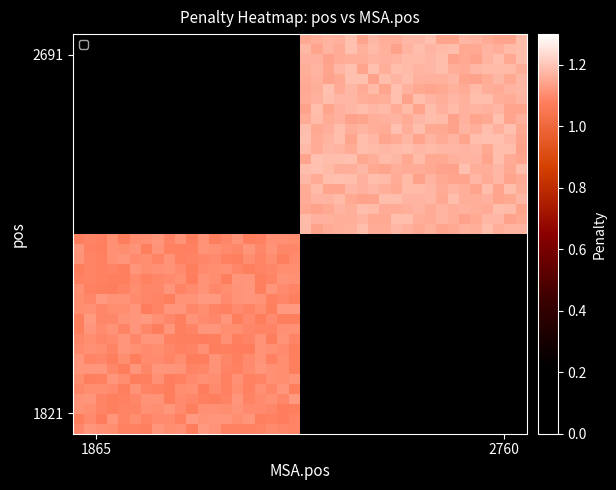

At how many categories does at least one series exceed 1?

40